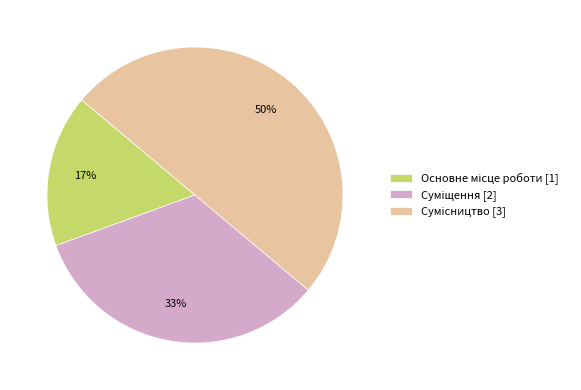

To the nearest percent, what is the difference between the largest and smallest slice percentages?

33%